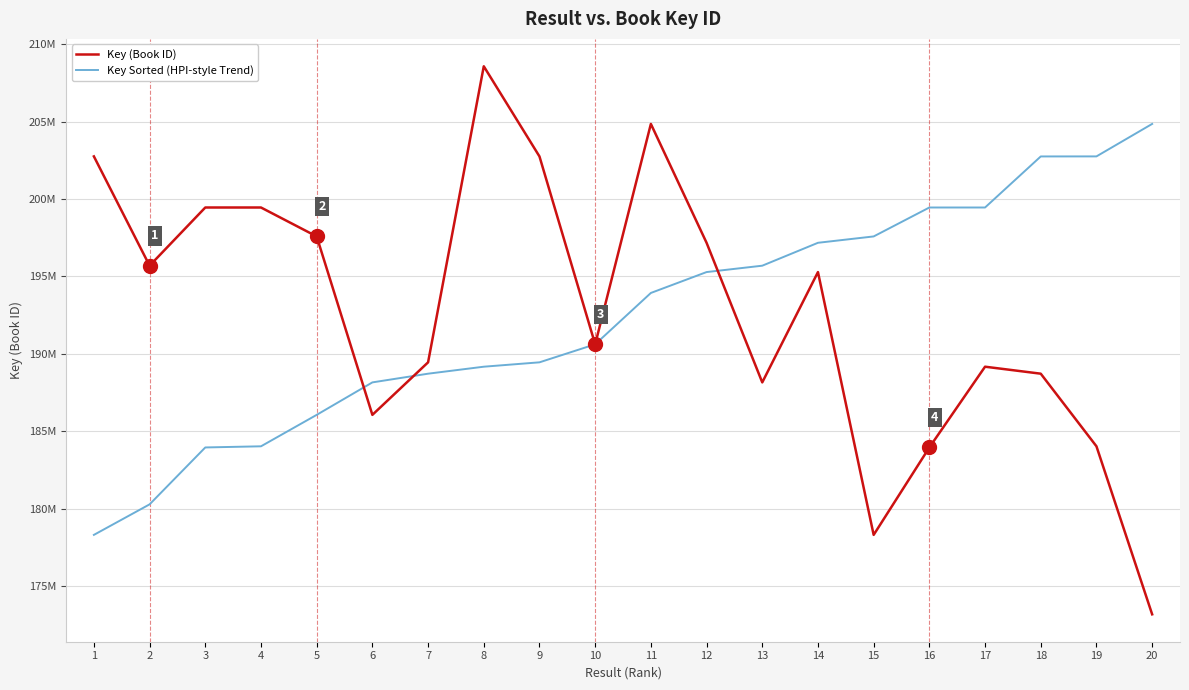

Does the chart have visible grid lines?

Yes